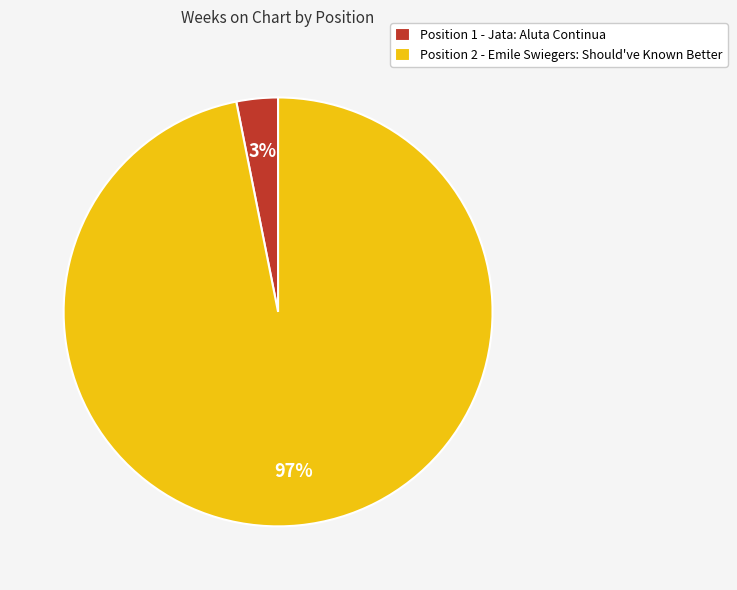

Which has a higher value, Position 1 - Jata: Aluta Continua or Position 2 - Emile Swiegers: Should've Known Better?

Position 2 - Emile Swiegers: Should've Known Better